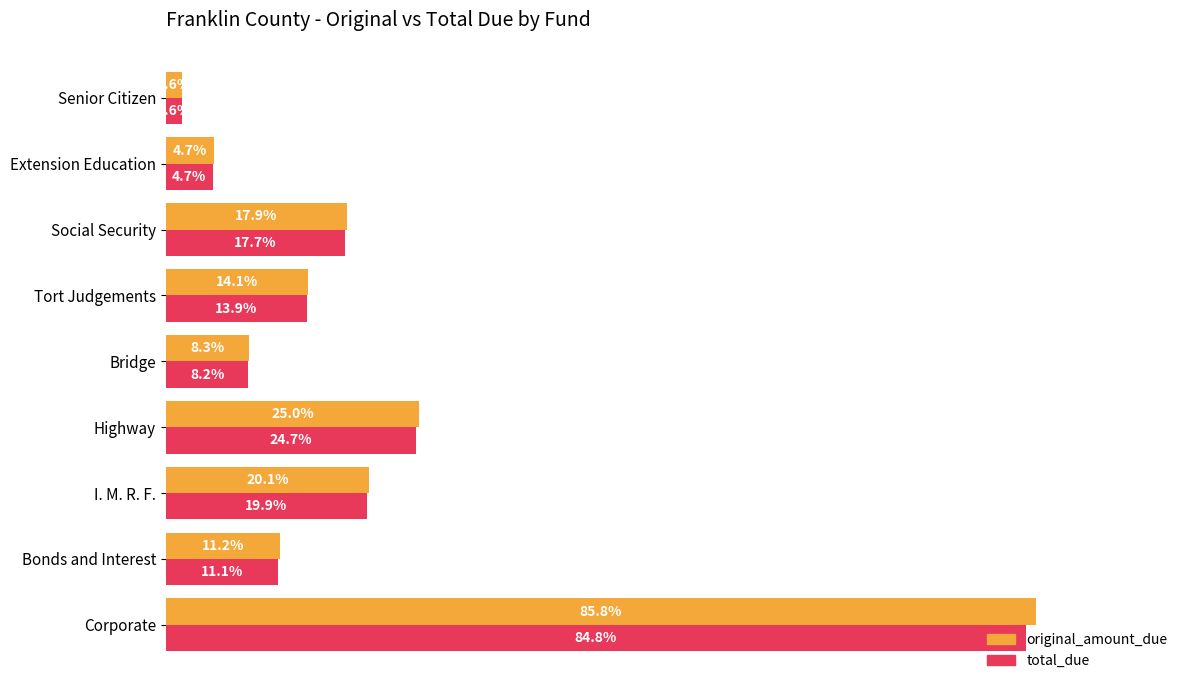

Rank the series by their average value, from highest to lowest.

original_amount_due, total_due